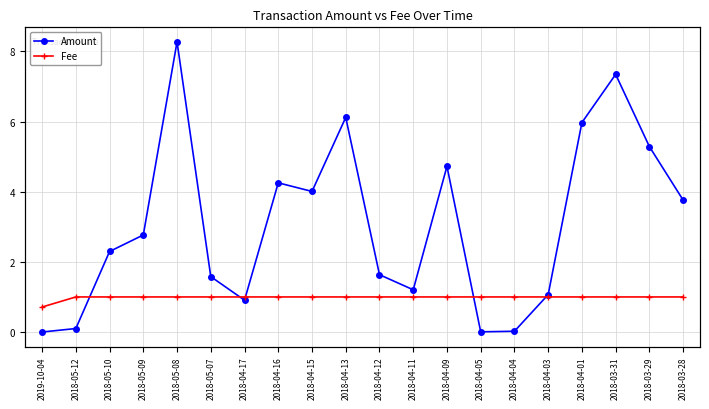

What is the label of the 8th point from the right?

2018-04-09